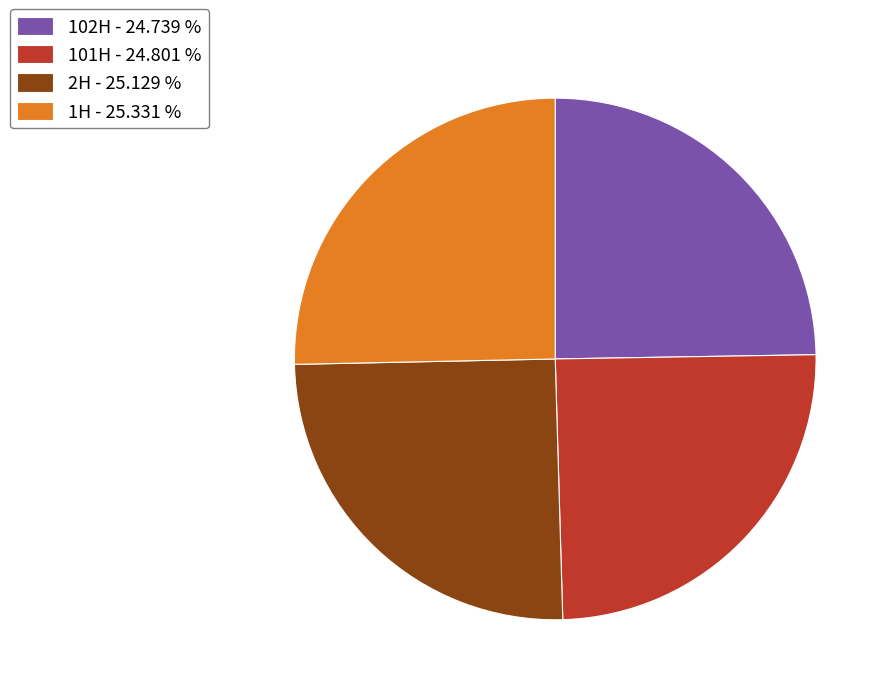

Does any single category account for the majority?

No